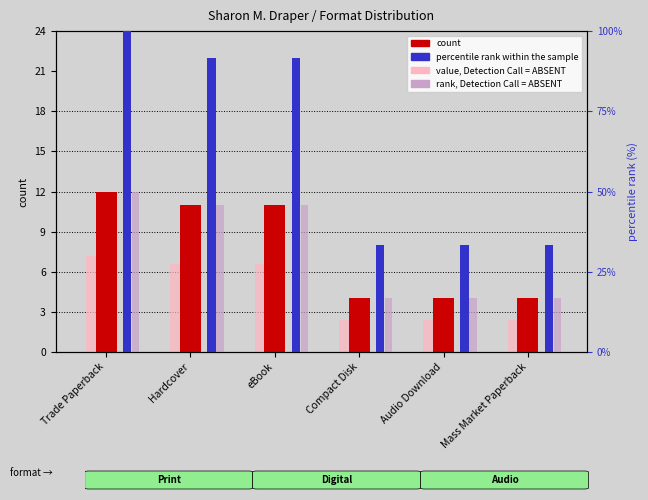

How many bars are there in total?

24